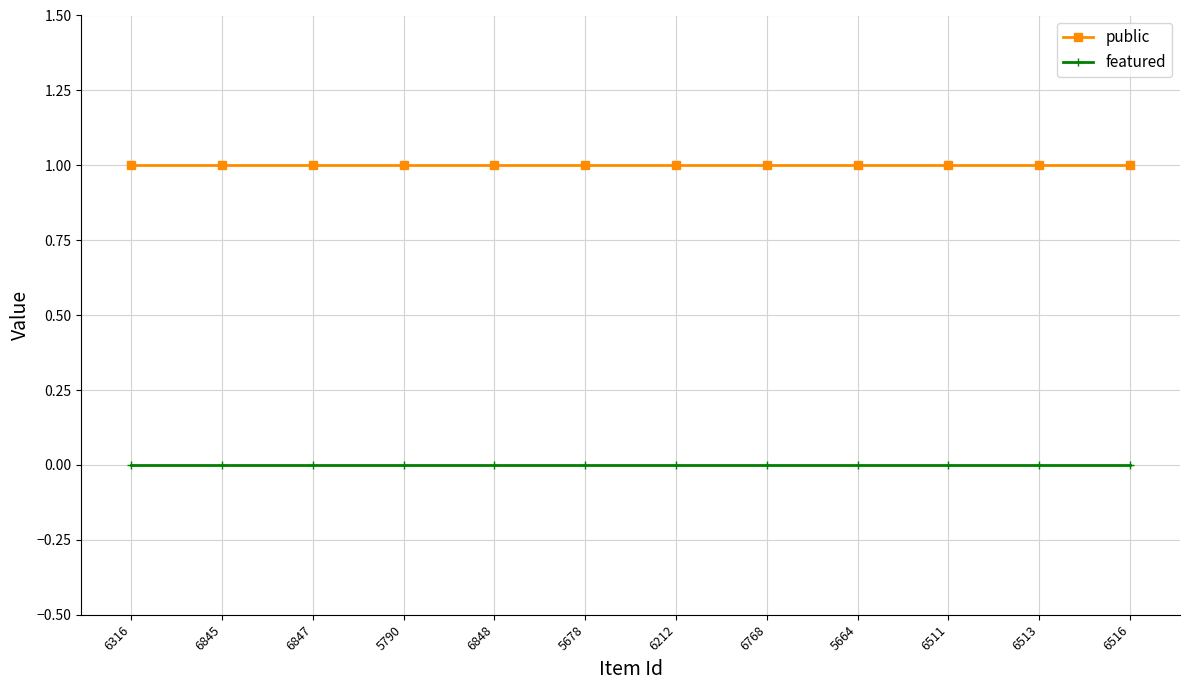

How many lines are shown in the chart?

2